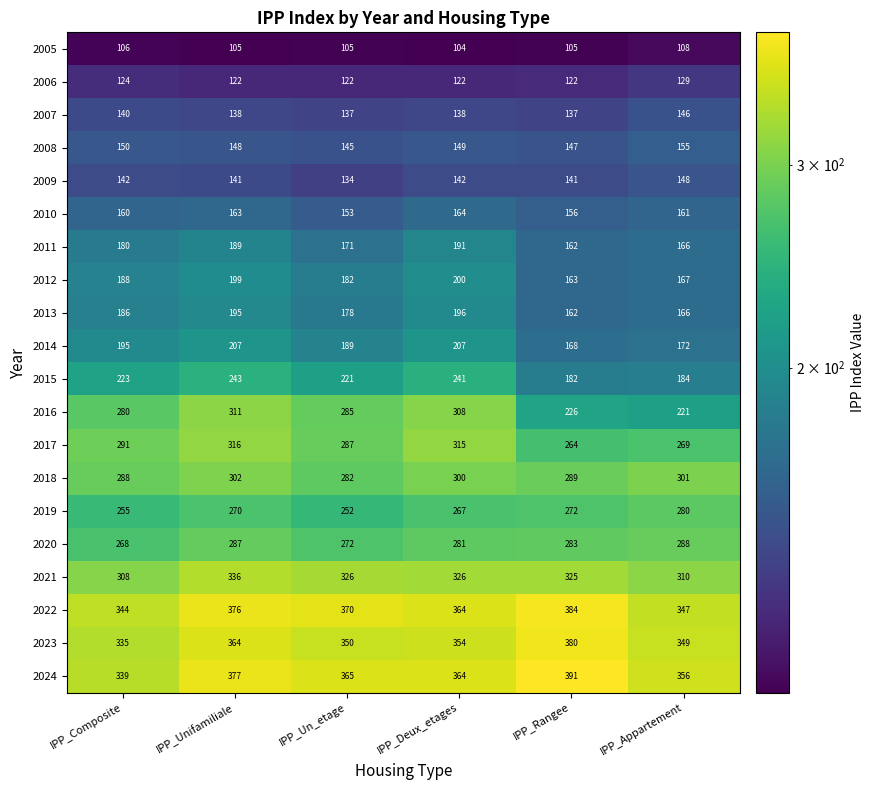

Which category has the lowest value across all series?

IPP_Deux_etages